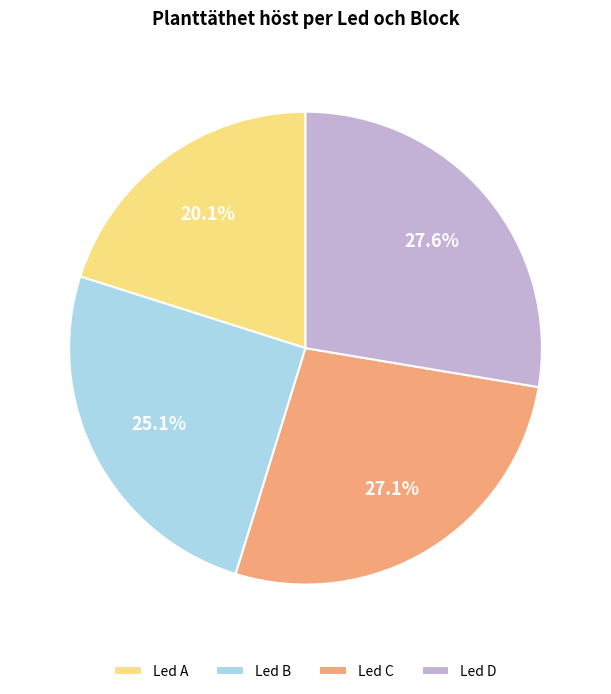

Rank the categories by value from lowest to highest.

Led A, Led B, Led C, Led D